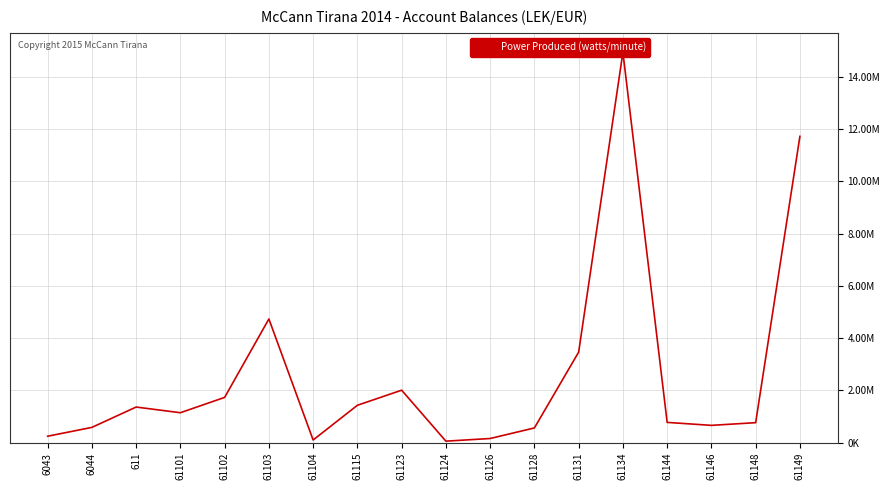

How many interior local valleys (lower than both neighbors) does the data have?

4